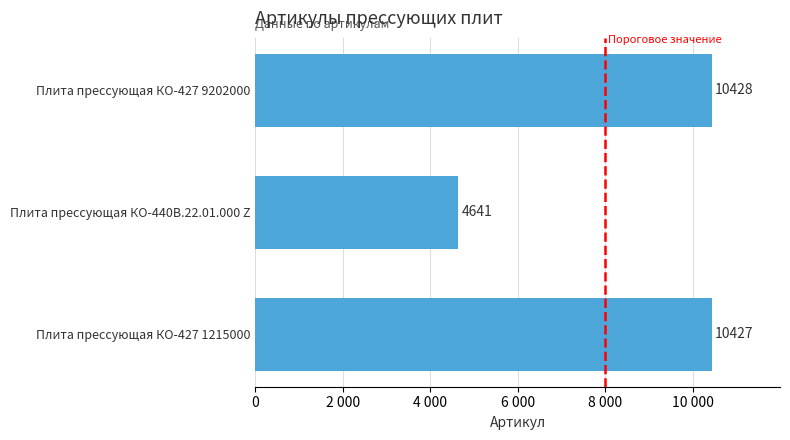

What is the smallest value displayed?

4641